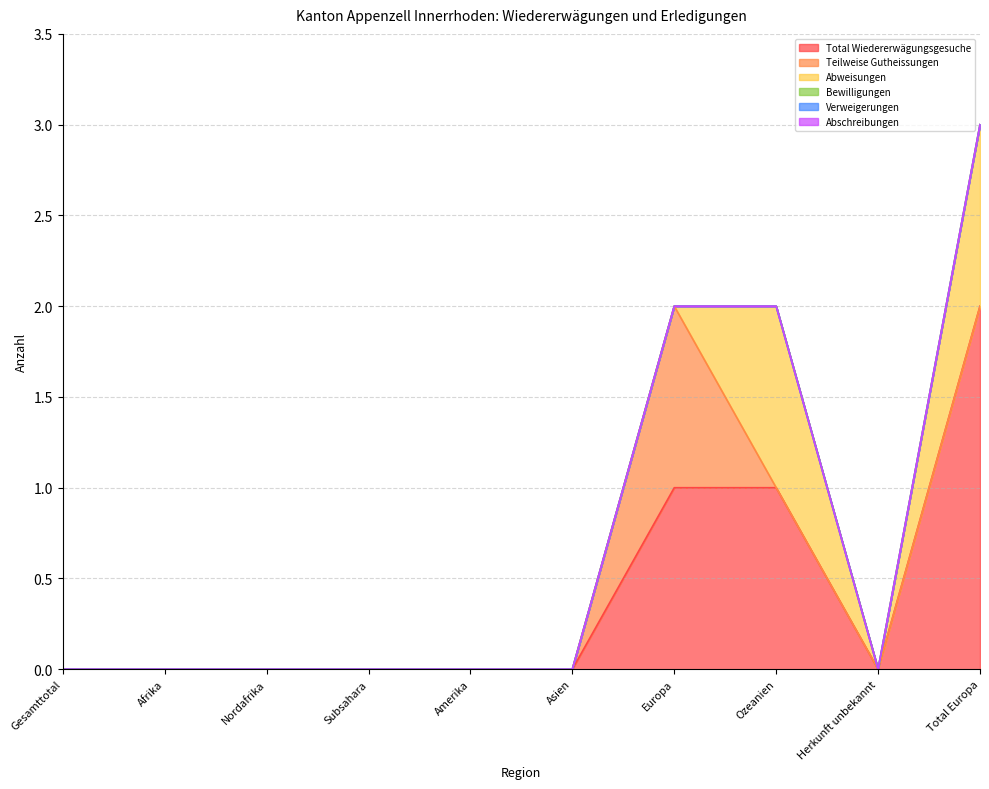

True or false: Verweigerungen and Total Wiedererwägungsgesuche intersect in this chart.

False